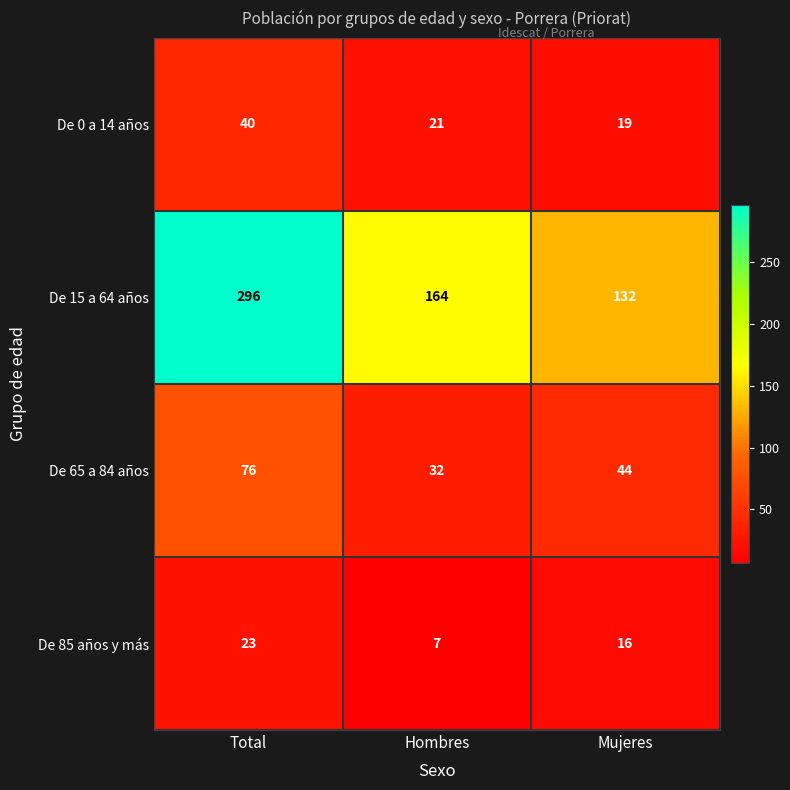

What is the minimum value for De 65 a 84 años?

32